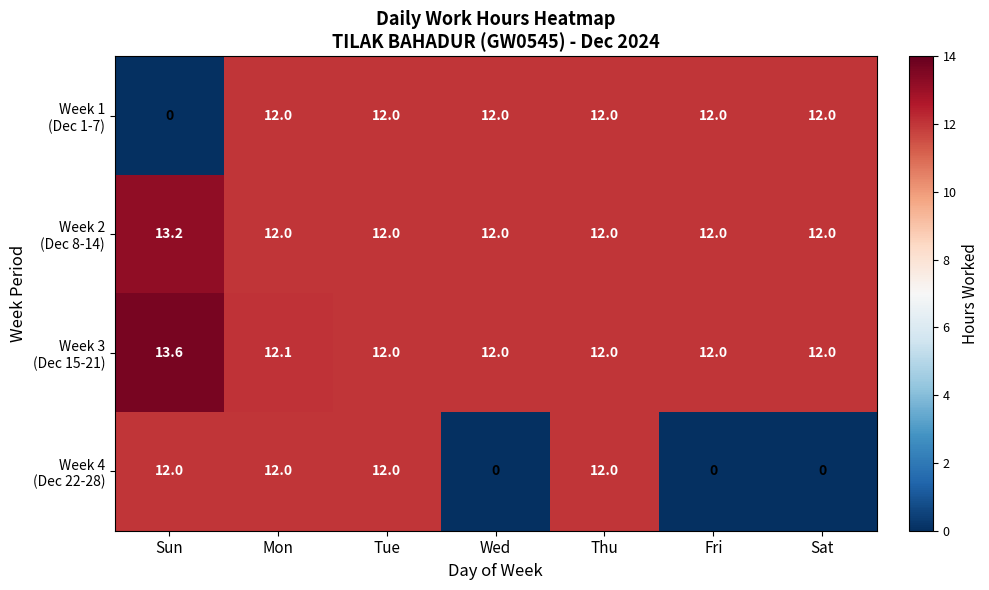

What is the difference between the highest and lowest values at Sun?

13.6